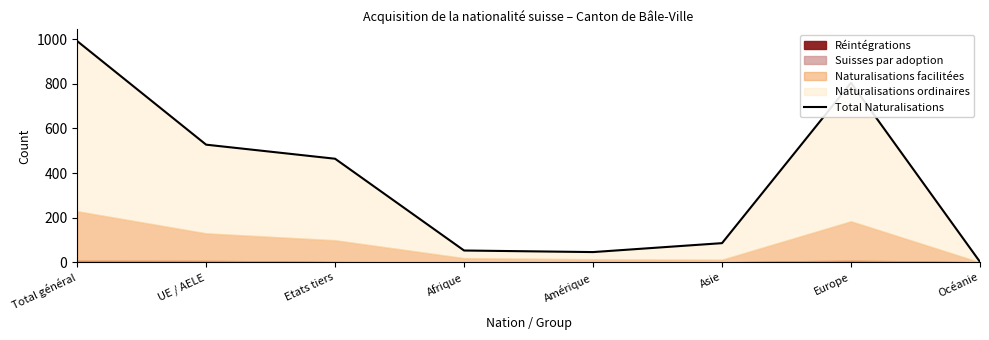

Where is the data nearest to the value 496?

UE / AELE